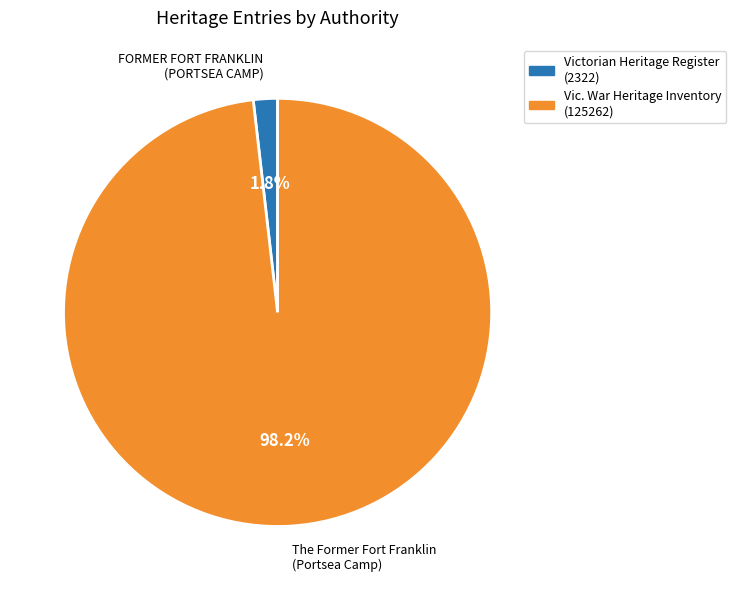

Is there any slice that represents more than half of the pie?

Yes